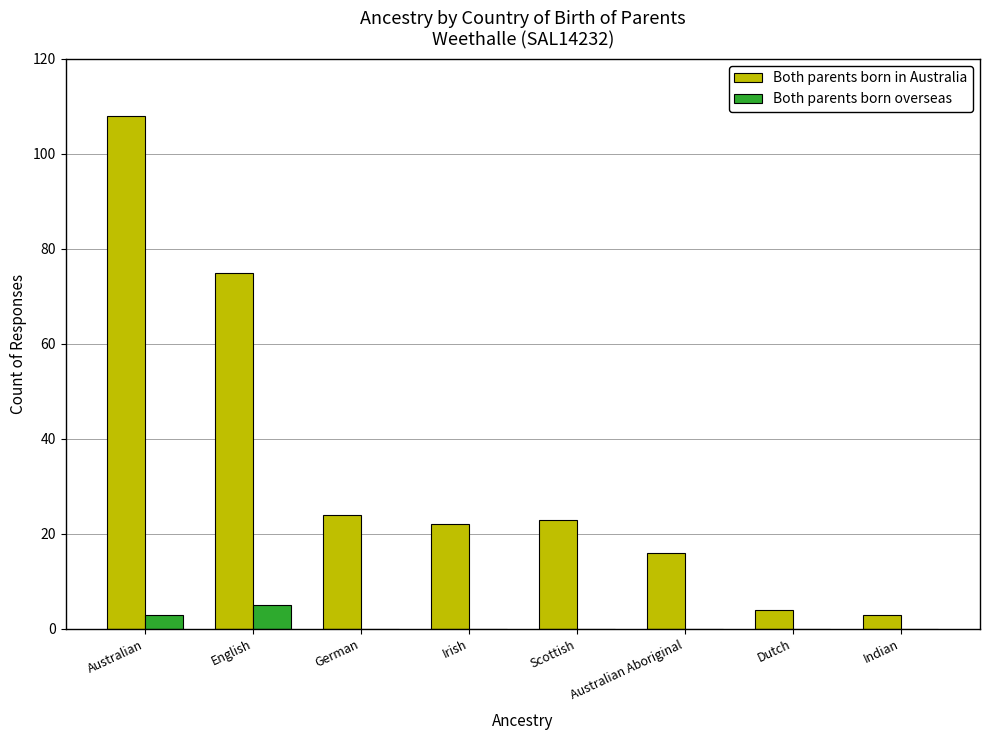

Is it true that Both parents born in Australia equals 9 at Irish?

False